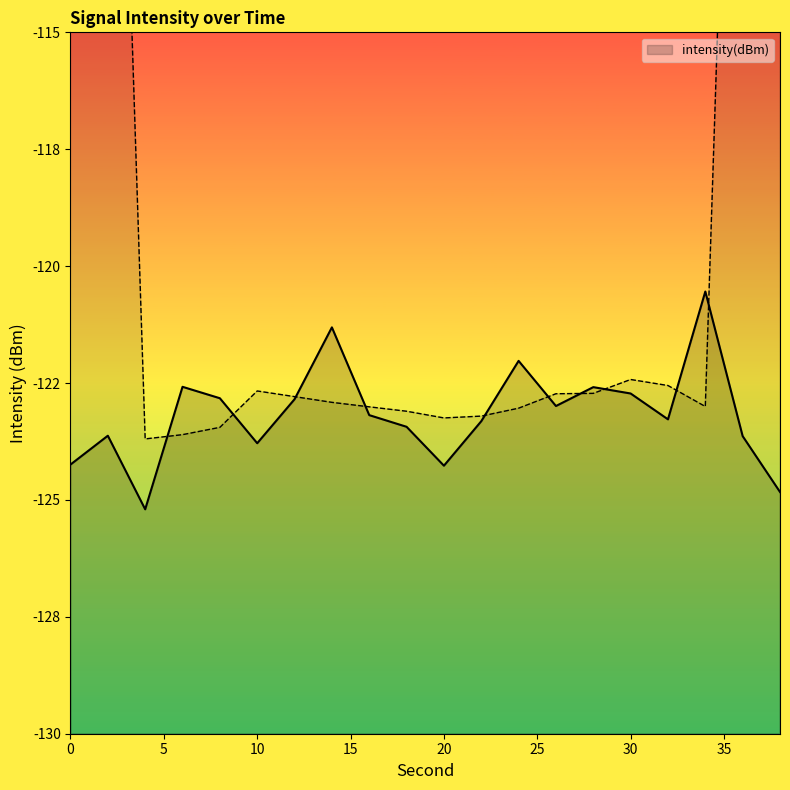

What is the difference between the maximum and minimum values?

4.7